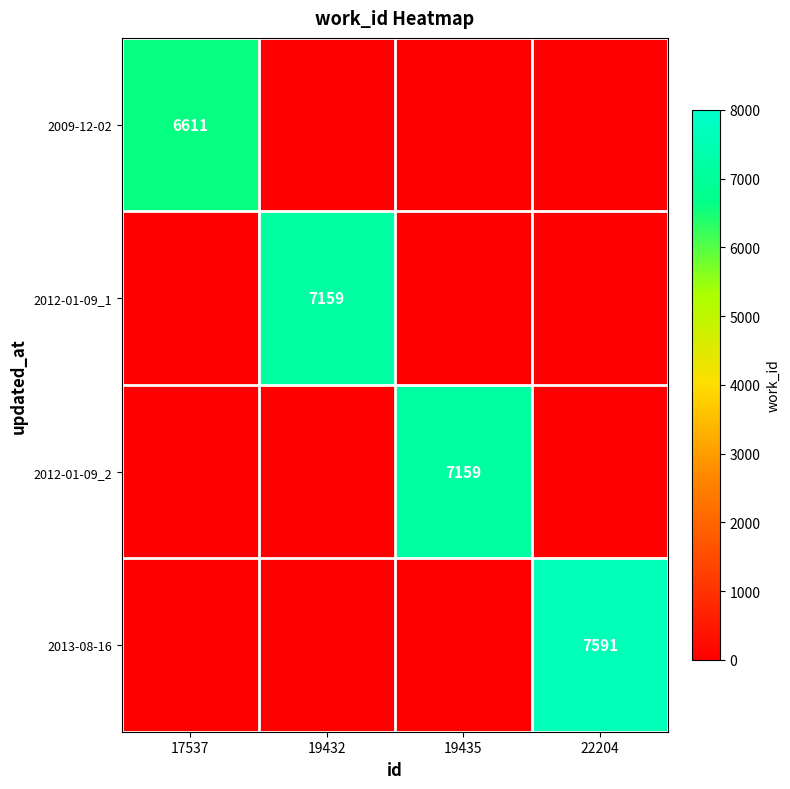

What is the total value across all series at 17537?

6611